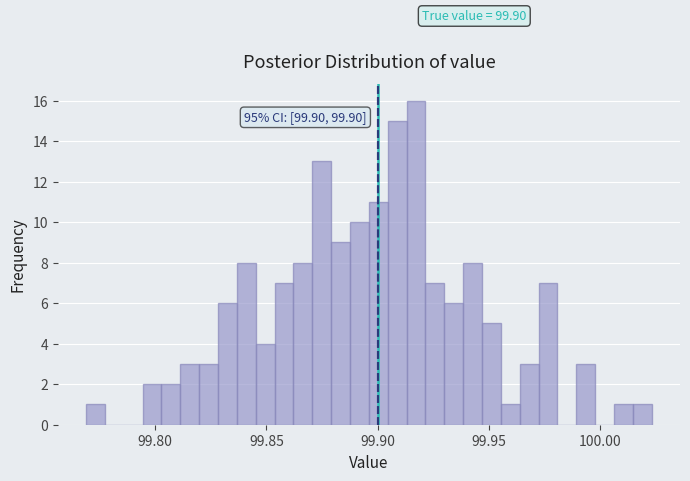

Read against the x-axis, roughly where is the centre of the tallest bar?

99.915